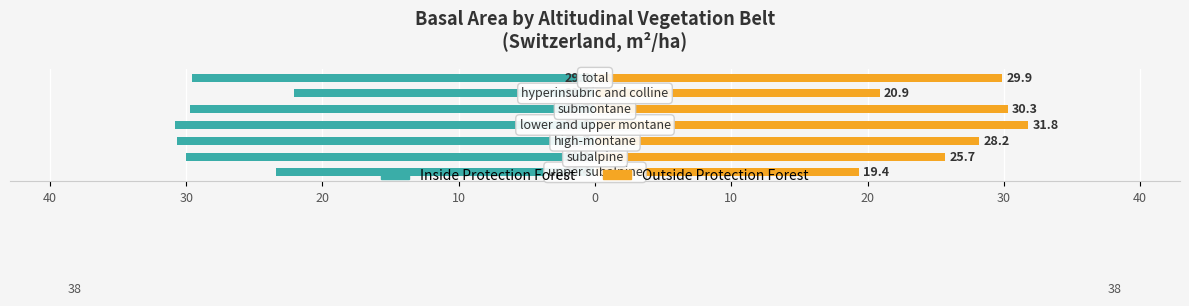

Between 30 and 10, which series saw the biggest shift?

Inside Protection Forest